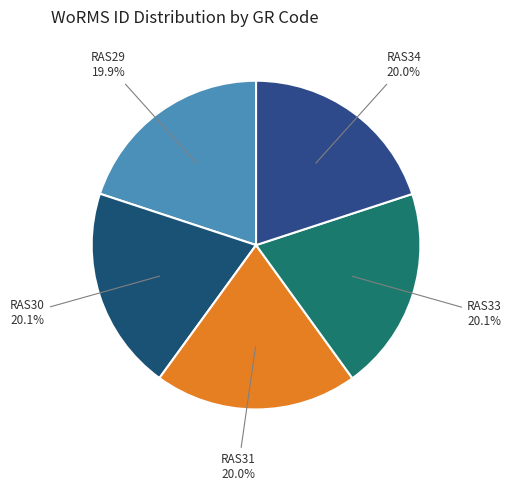

Does RAS33 represent more than half of the total?

No